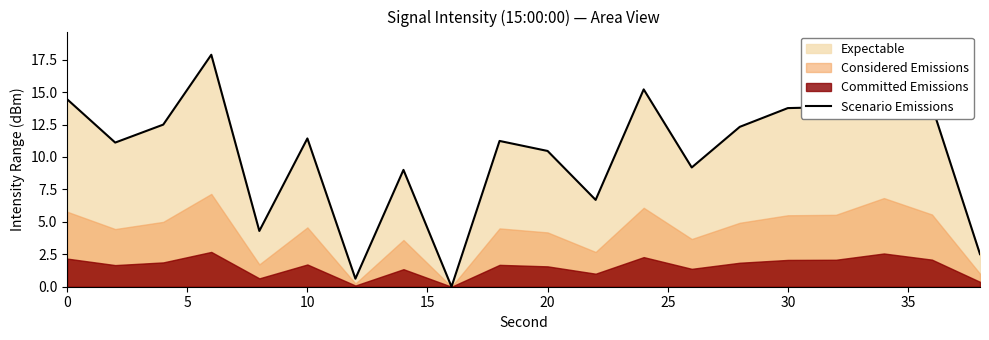

The chart shows a value of 5.0 at 16. True or false?

False